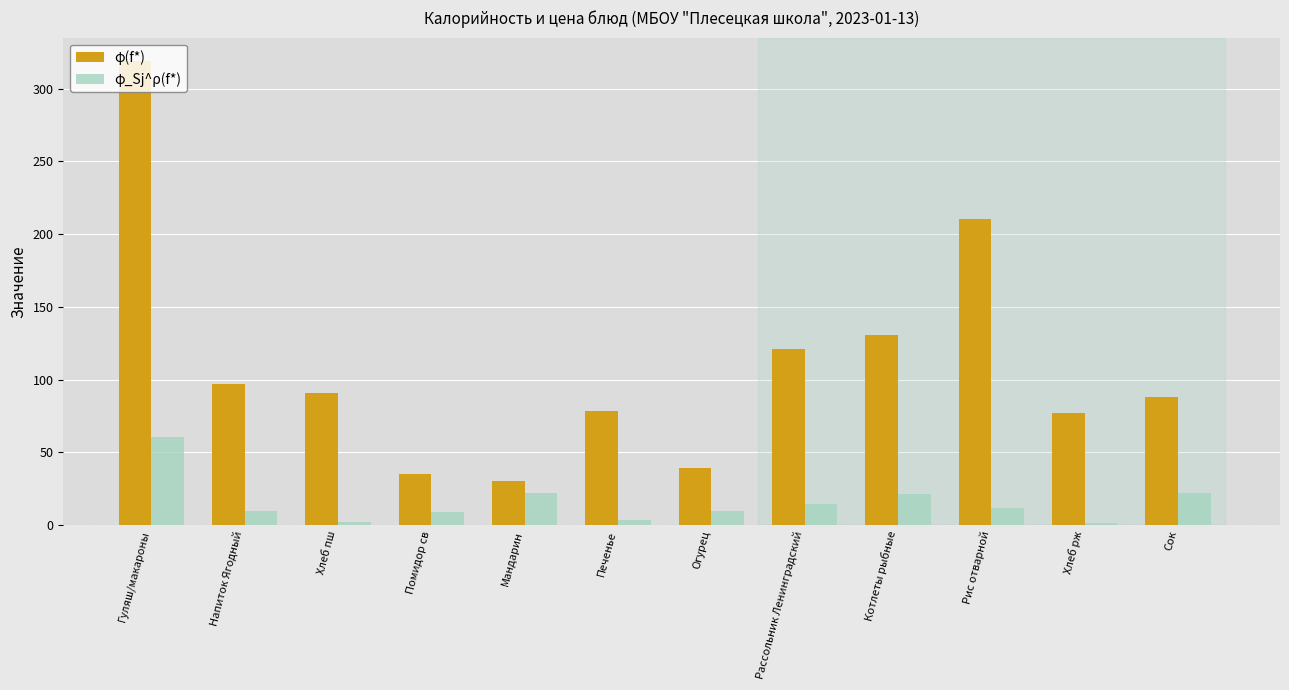

Which series has the largest total across all categories?

φ(f*)